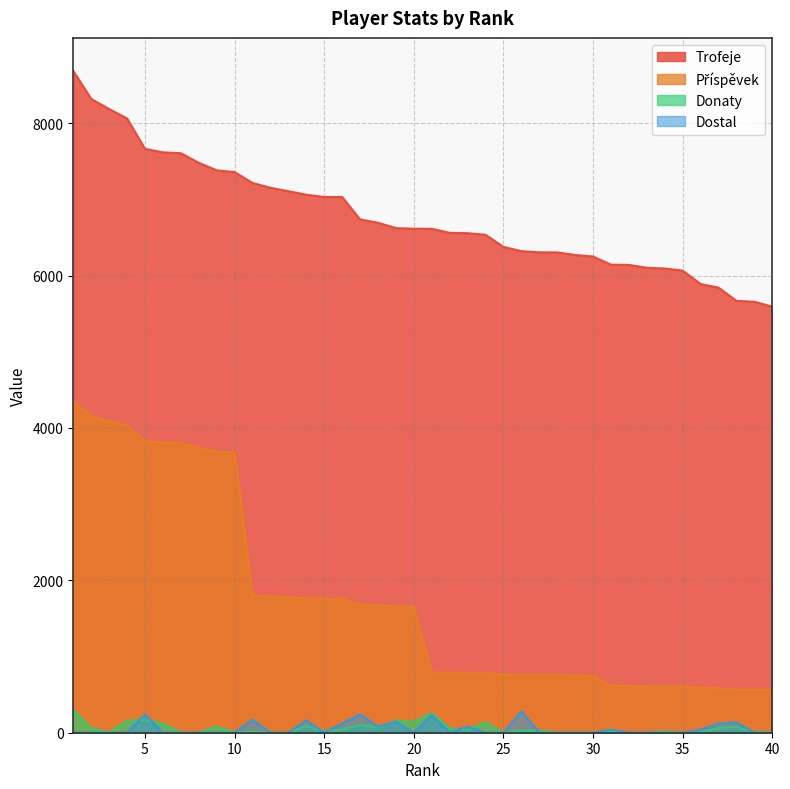

Where is Donaty nearest to the value 147?

4